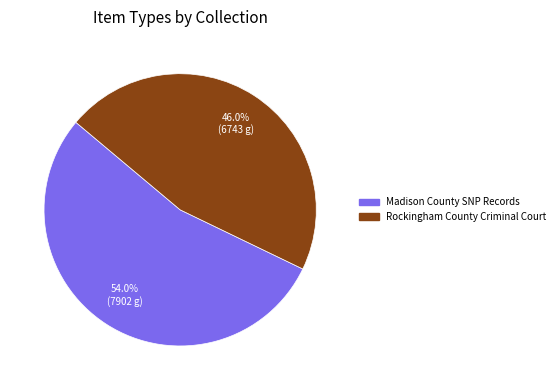

Is there any slice that represents more than half of the pie?

Yes